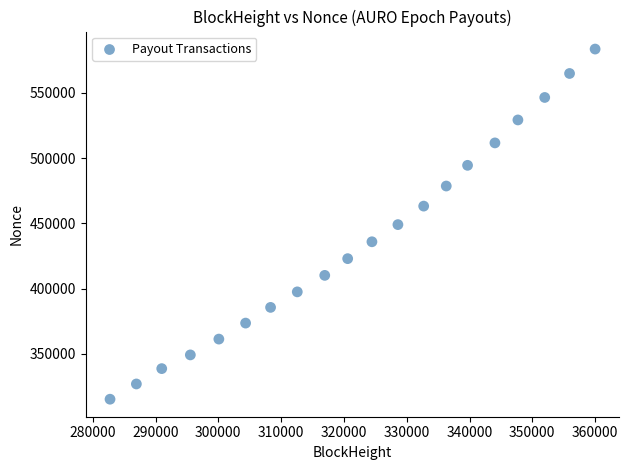

What is the range of X values (max minus min)?

77244